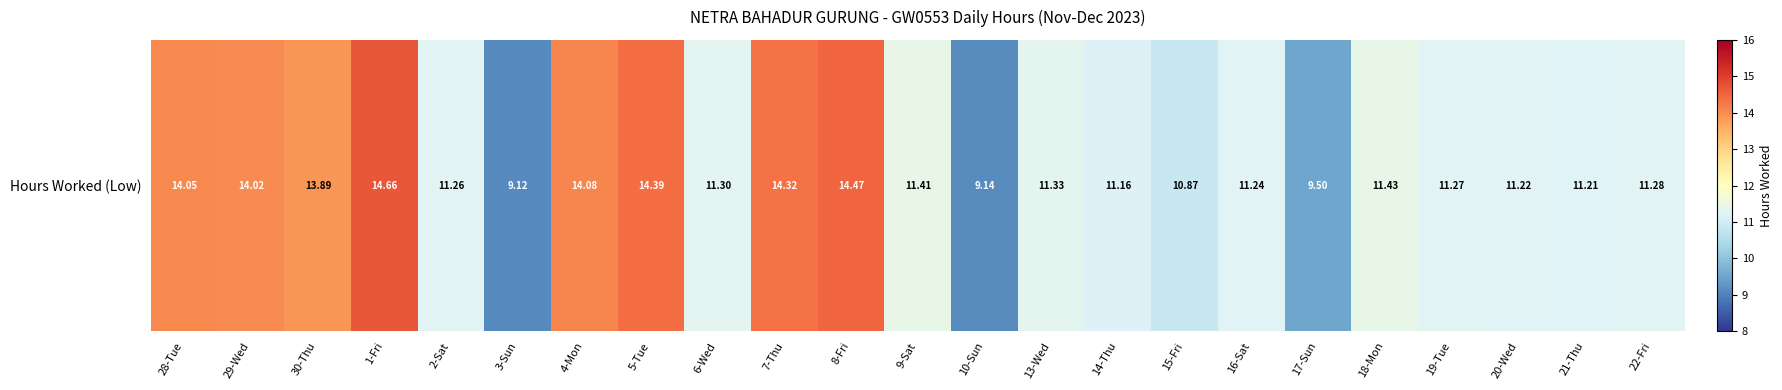

Which category has the highest value across all series?

1-Fri